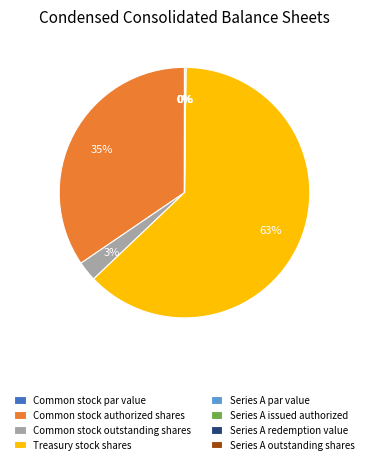

Rank the categories by value from lowest to highest.

Common stock par value, Series A par value, Series A outstanding shares, Series A redemption value, Series A issued authorized, Common stock outstanding shares, Common stock authorized shares, Treasury stock shares